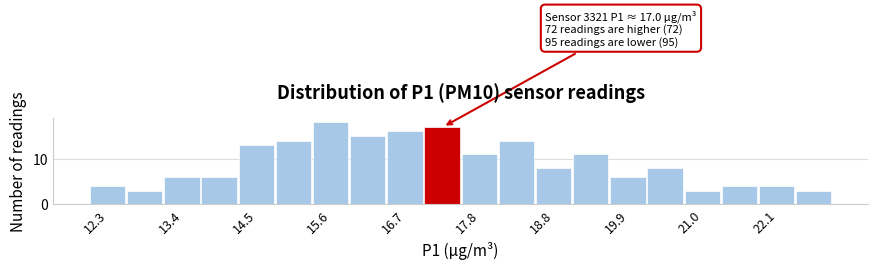

Read against the x-axis, roughly where is the centre of the tallest bar?

15.6